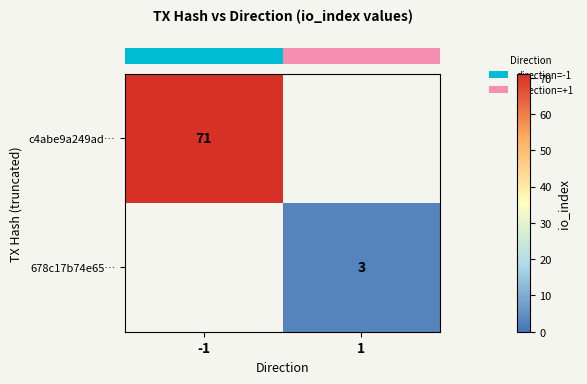

Which category has the lowest value across all series?

1